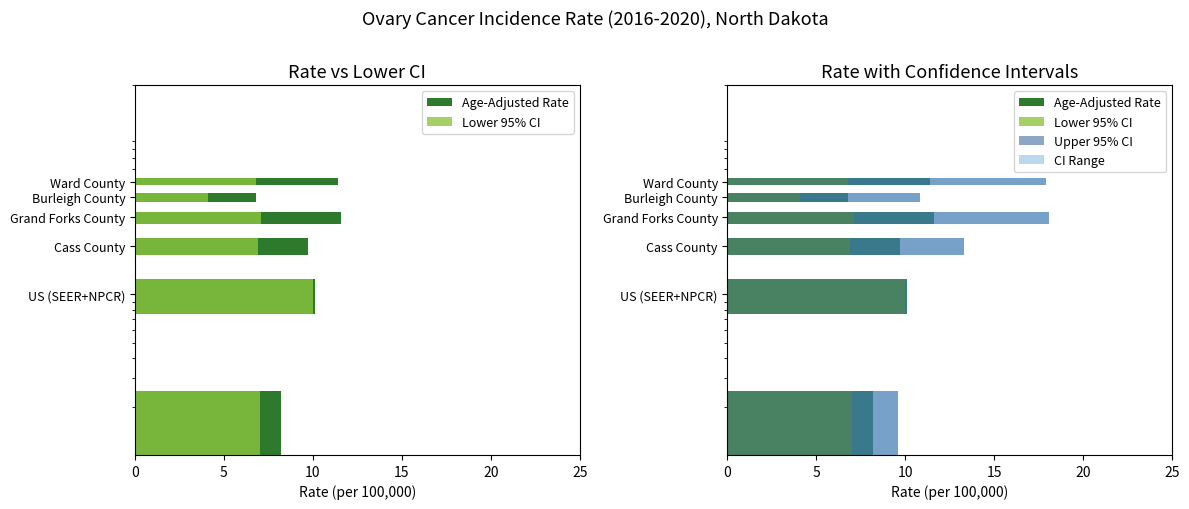

Reading left to right, extract all data points from this chart.

Age-Adjusted Rate: 8.2	10.1	9.7	11.6	6.8	11.4
Lower 95% CI: 7.0	10.0	6.9	7.1	4.1	6.8
Upper 95% CI: 9.6	10.1	13.3	18.1	10.8	17.9
CI Range: 2.6	0.1	6.4	11.0	6.7	11.1